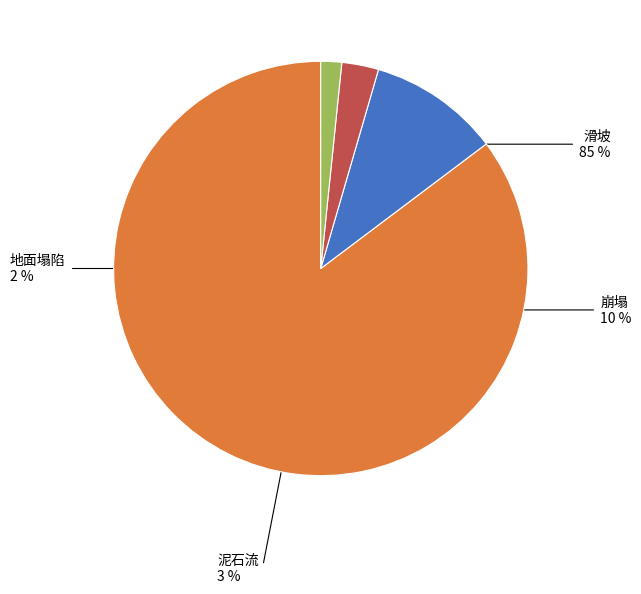

To the nearest percent, what is the average slice percentage?

25%